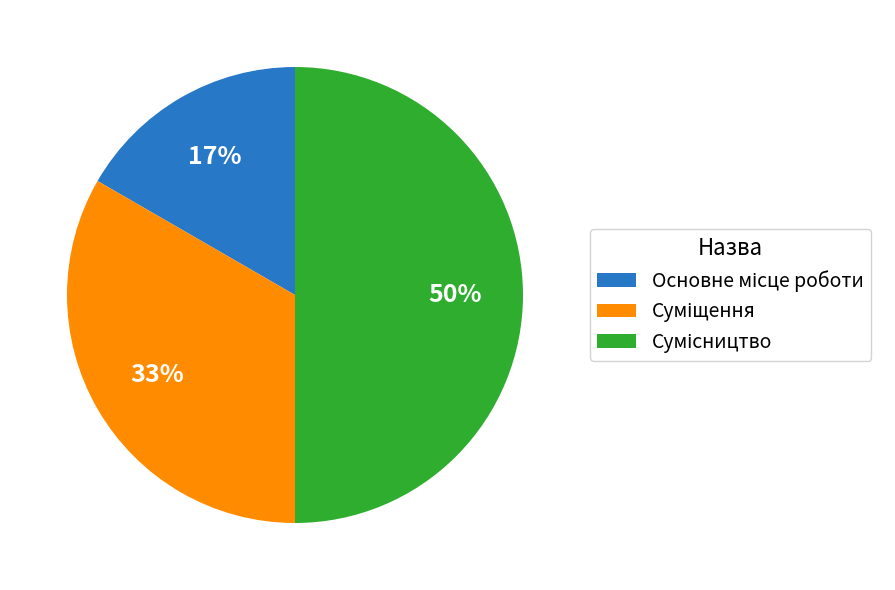

To the nearest percent, what is the difference between the largest and smallest slice percentages?

33%